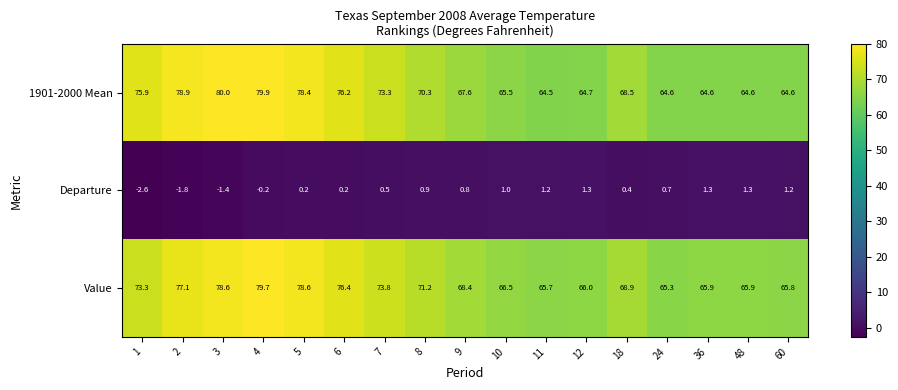

What is the lowest value of the 1901-2000 Mean series?

64.5